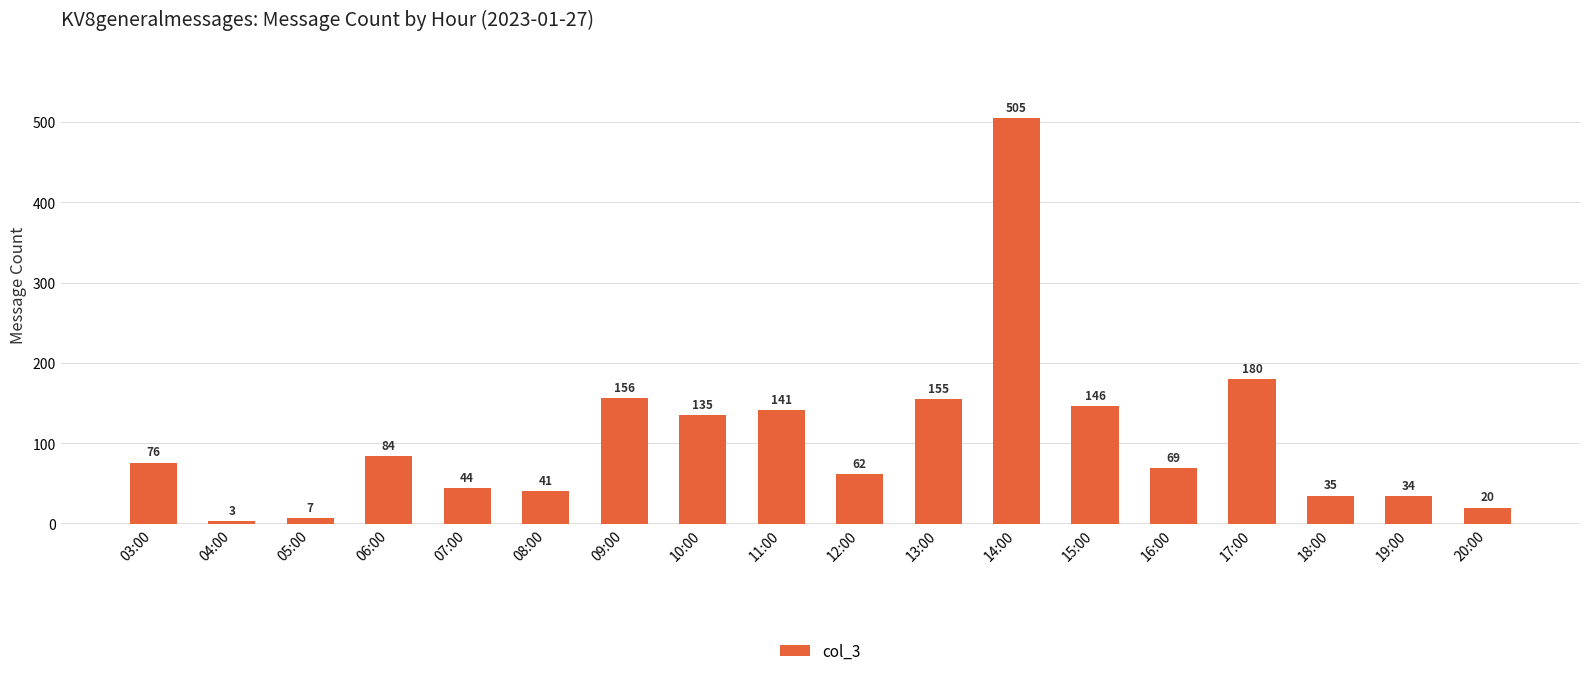

What is the label of the 8th bar from the right?

13:00